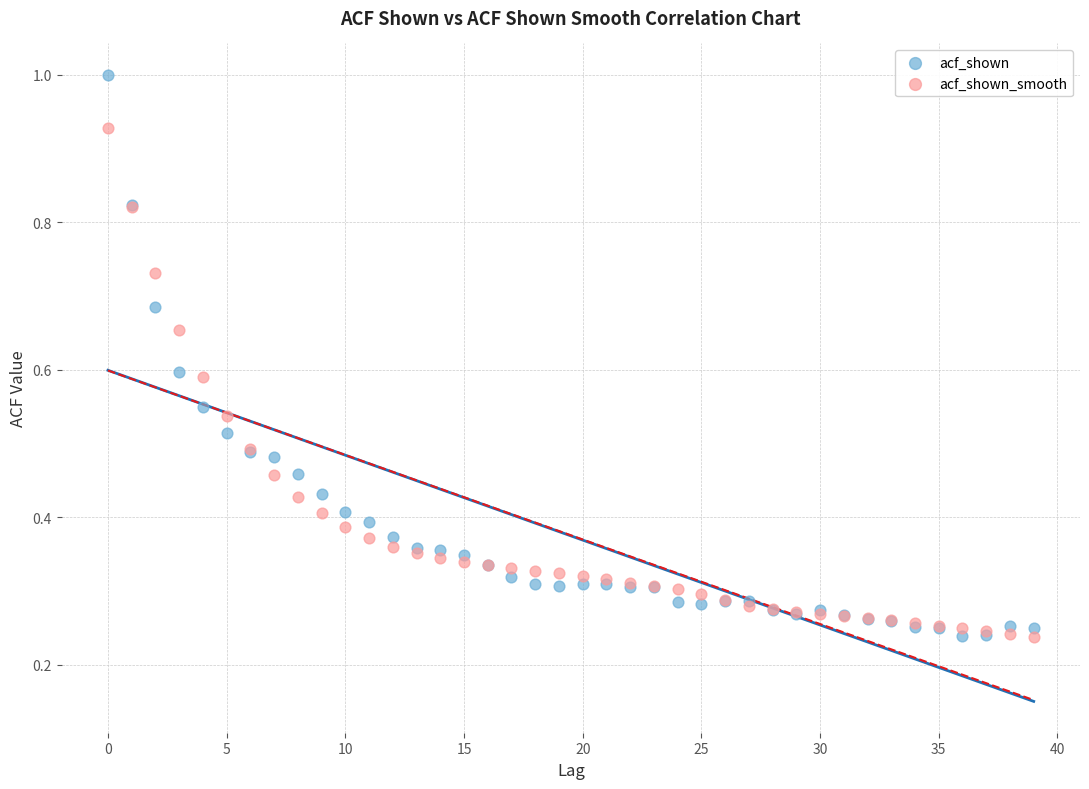

Which series contains the highest Y value?

acf_shown